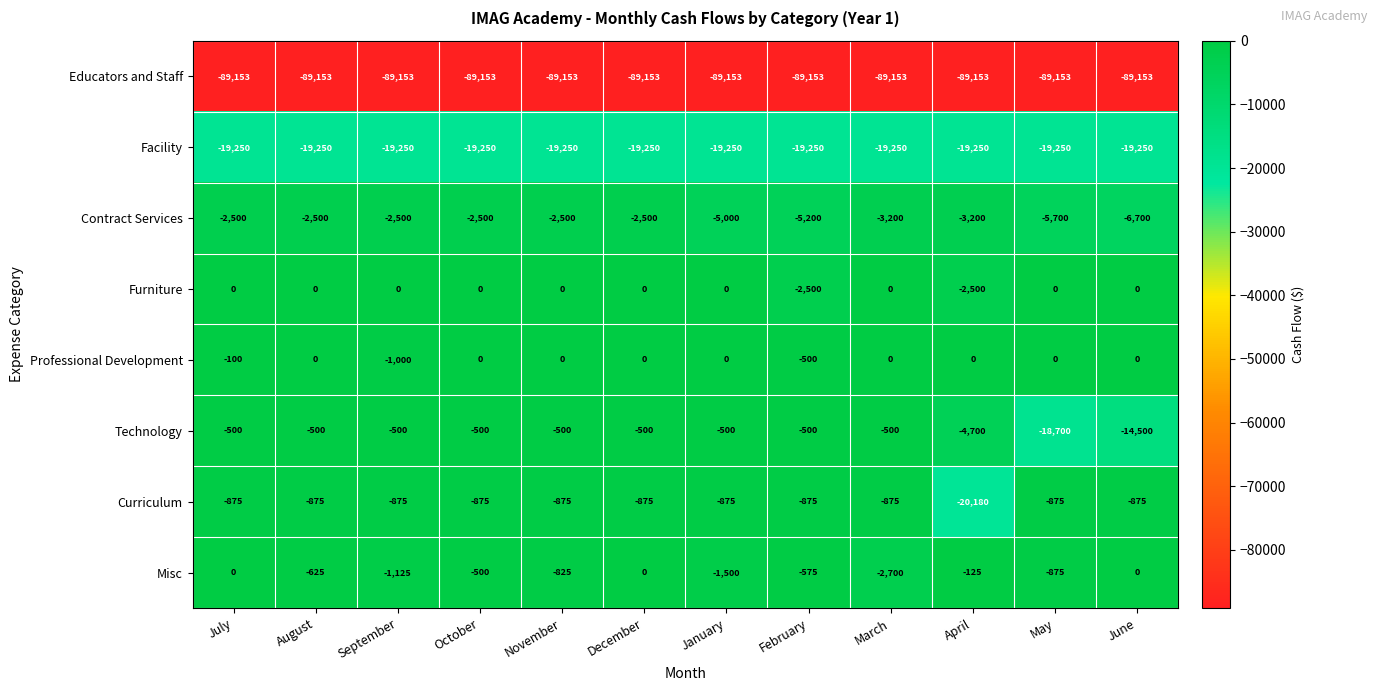

Which series has the widest spread of values?

Curriculum